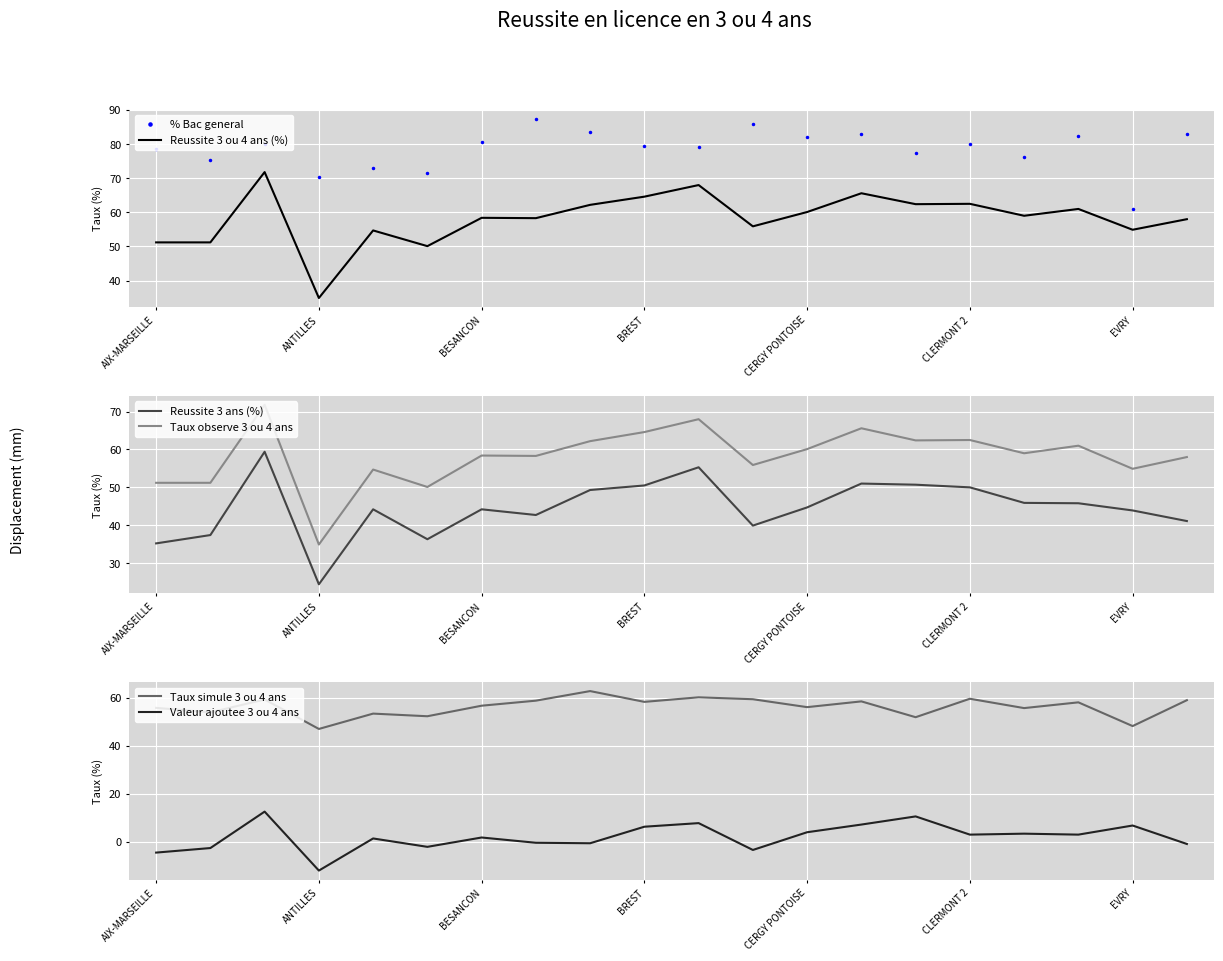

True or false: Taux observe 3 ou 4 ans has more than 0 interior local peaks.

True